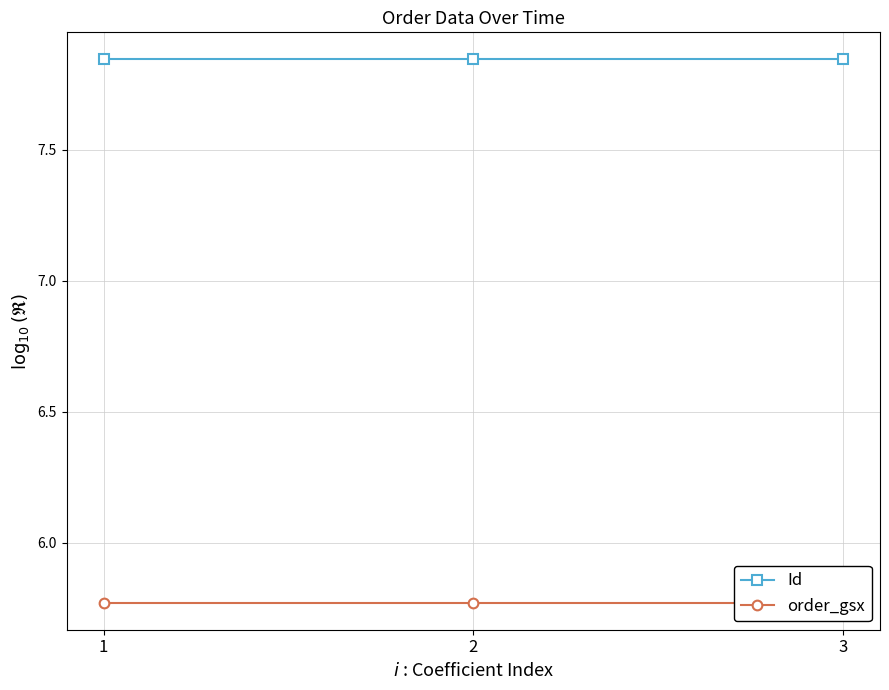

Does the chart display data point markers on the line(s)?

Yes